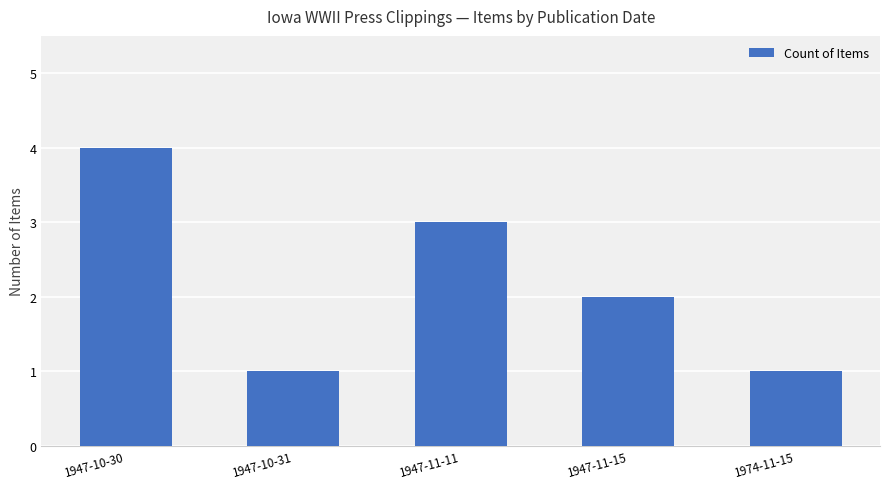

What is the sum of all values?

11